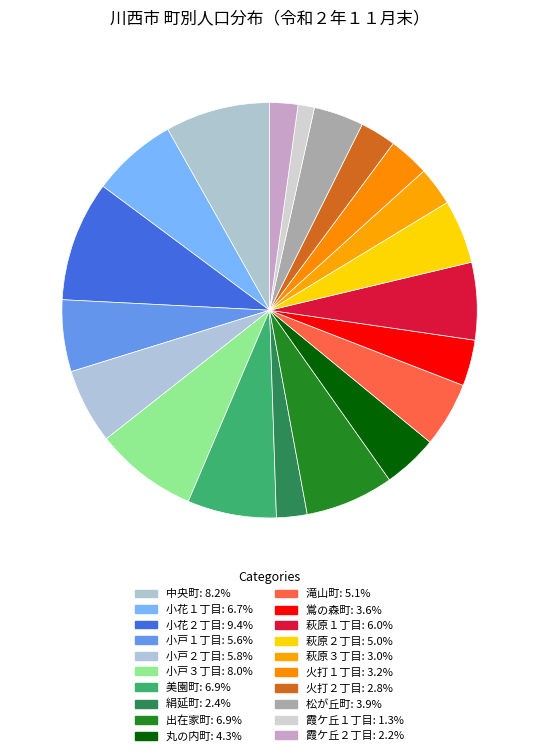

Is it true that 萩原２丁目 is 19% of the pie?

False